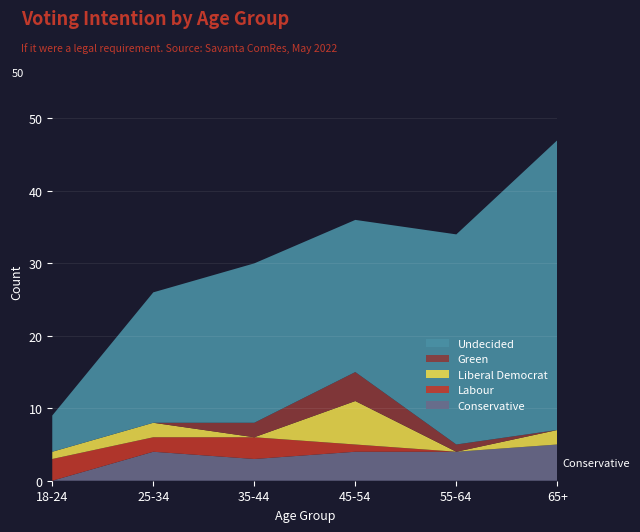

Reading left to right, transcribe all the data shown in this chart.

Conservative: 0	4	3	4	4	5
Labour: 3	2	3	1	0	0
Liberal Democrat: 1	2	0	6	0	2
Green: 0	0	2	4	1	0
Undecided: 5	18	22	21	29	40